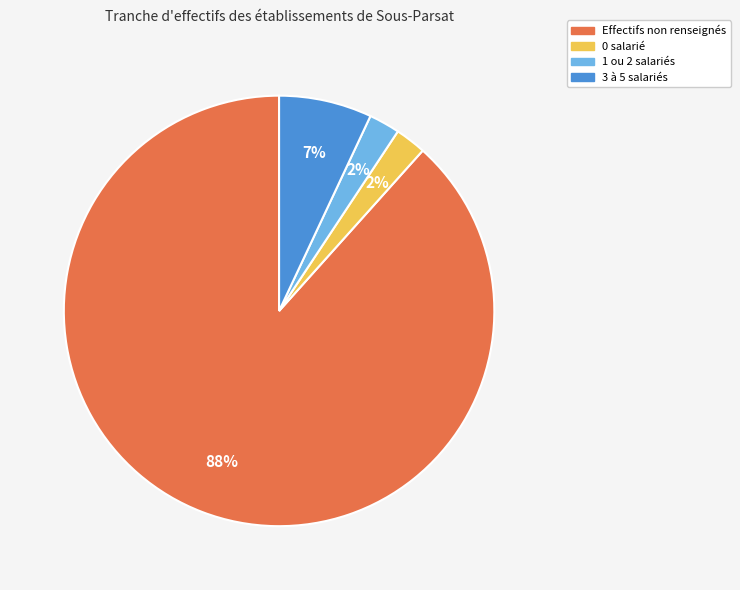

To the nearest percent, what is the average slice percentage?

25%